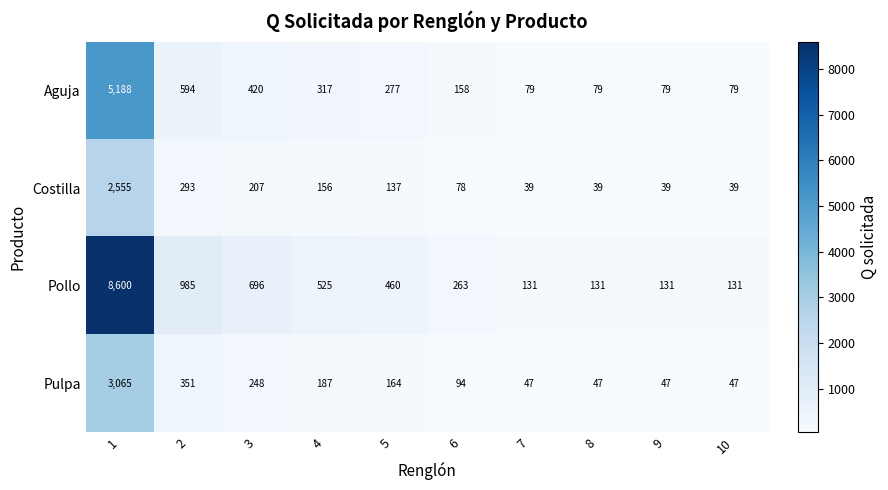

Which series changed the most between 2 and 3?

Pollo